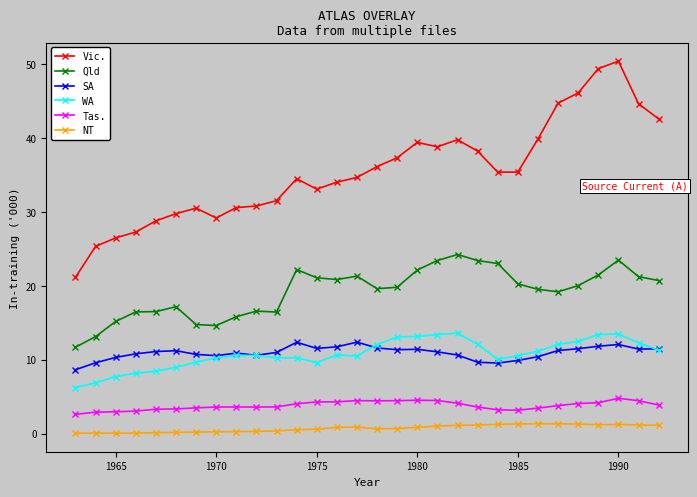

What is the maximum value shown in the chart?

50.4